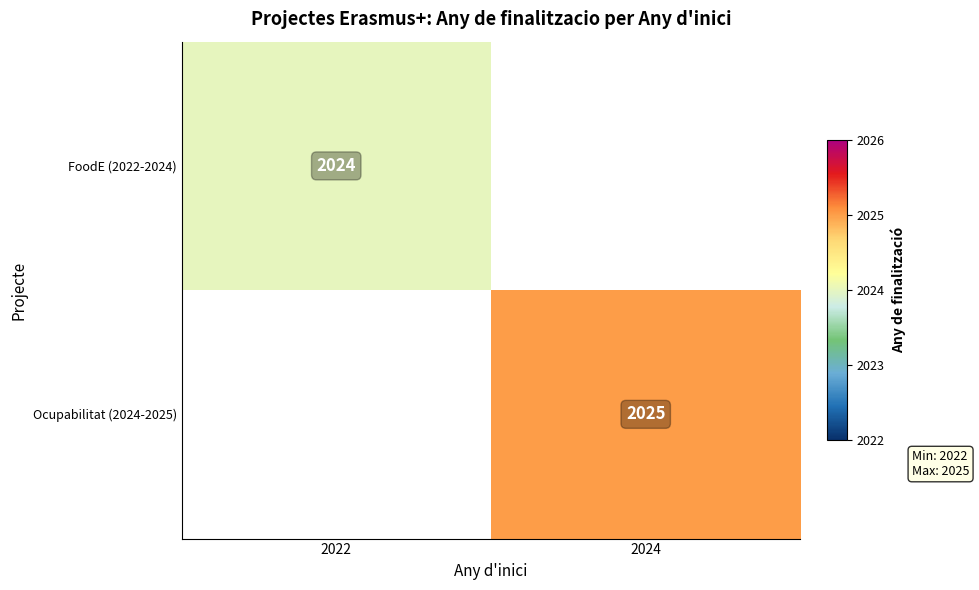

True or false: Ocupabilitat (2024-2025) has a value of 1142 at 2024.

False